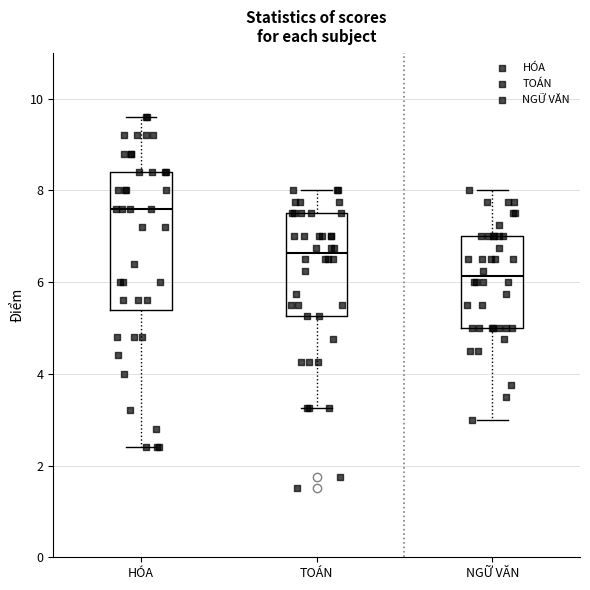

Reading left to right, transcribe this box plot: for each box, give where its median line is, the range the box spans, and where its two whiskers end, as read against the y-axis. The values are not printed on the chart, so give them approximately, as read against the axis.

HÓA: median 7.6, box 5.4 to 8.4, whiskers 2.4 to 9.6
TOÁN: median 6.6, box 5.2 to 7.6, whiskers 3.2 to 8.0
NGỮ VĂN: median 6.2, box 5.0 to 7.0, whiskers 3.0 to 8.0